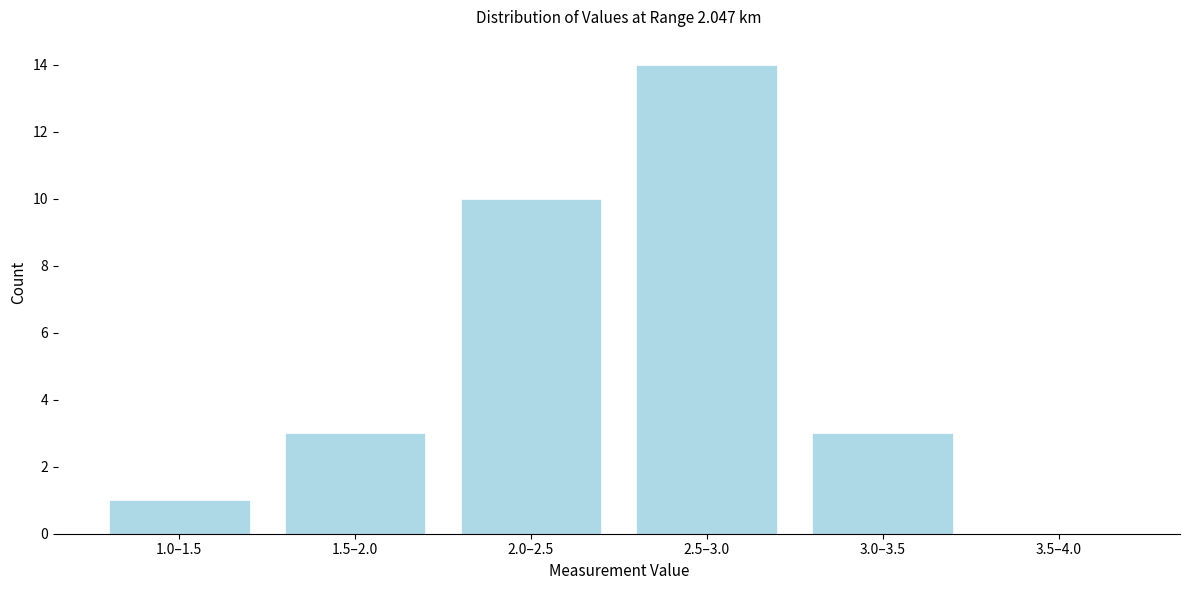

Reading left to right, transcribe all the data shown in this chart.

1.0–1.5=1	1.5–2.0=3	2.0–2.5=10	2.5–3.0=14	3.0–3.5=3	3.5–4.0=0